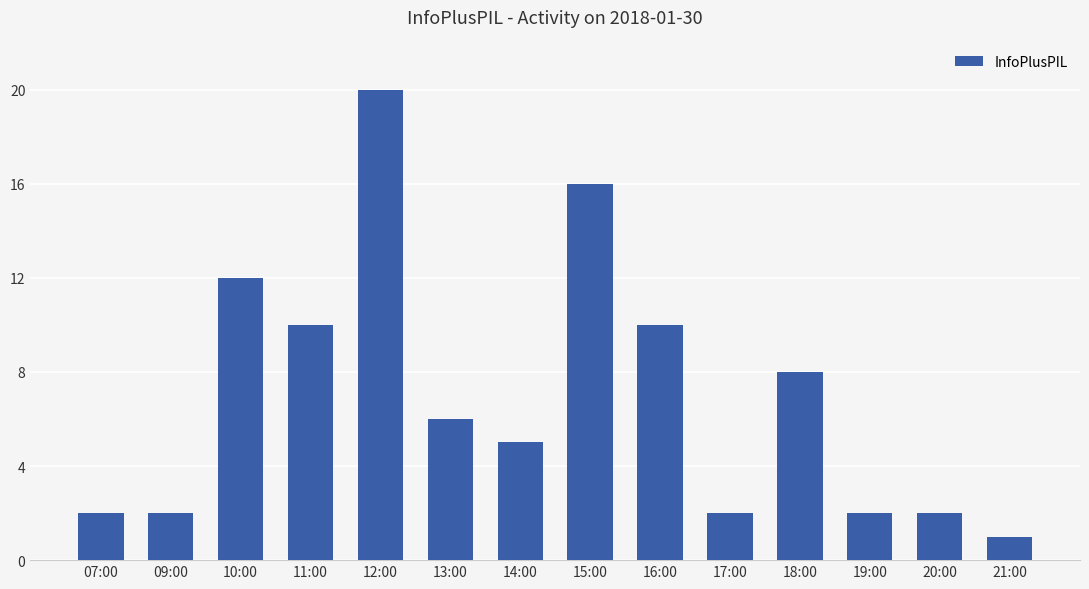

Where does the data first go above 6?

10:00